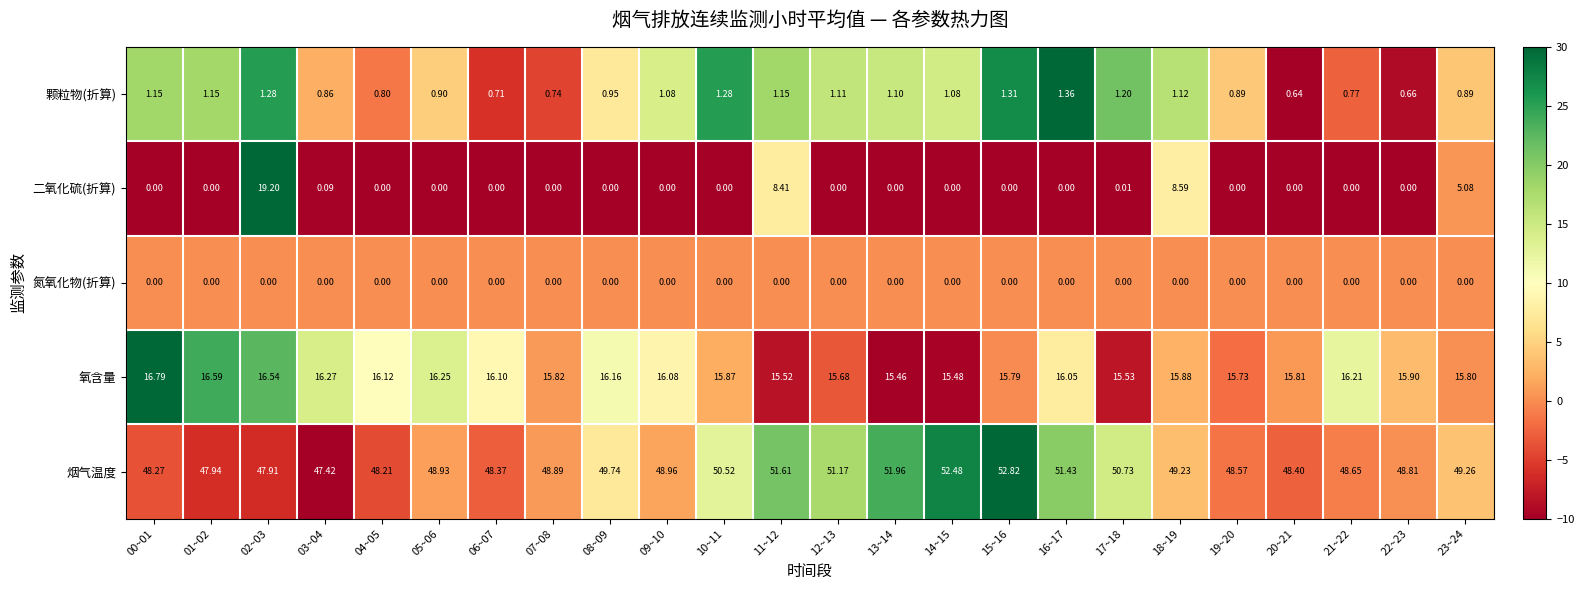

How many values in the 颗粒物(折算) series exceed 1?

13